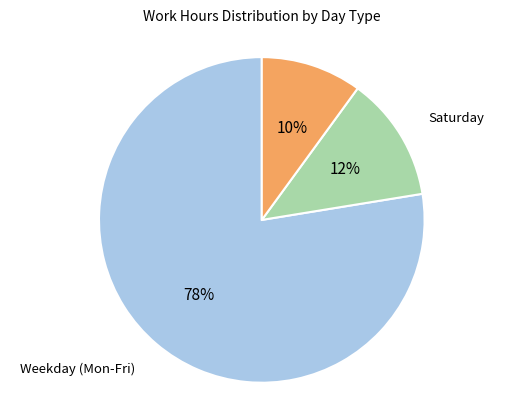

To the nearest percent, what is the difference between the largest and smallest slice percentages?

68%